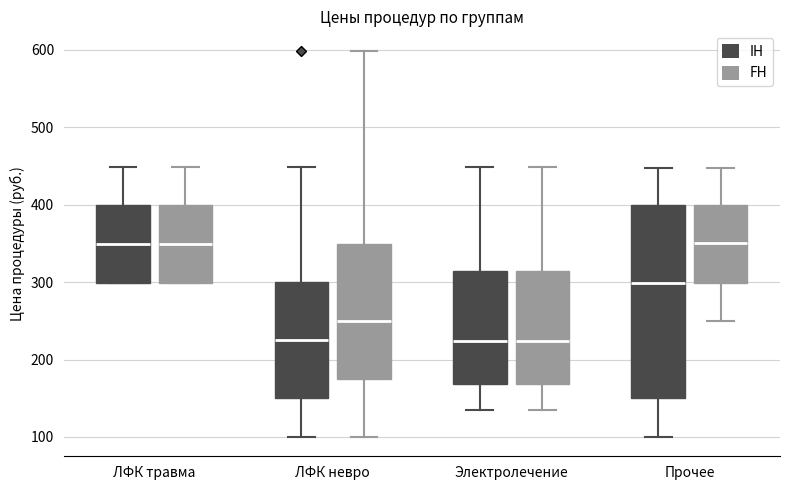

Comparing the boxes themselves (not the whiskers), which one is the tallest?

Прочее (IH)